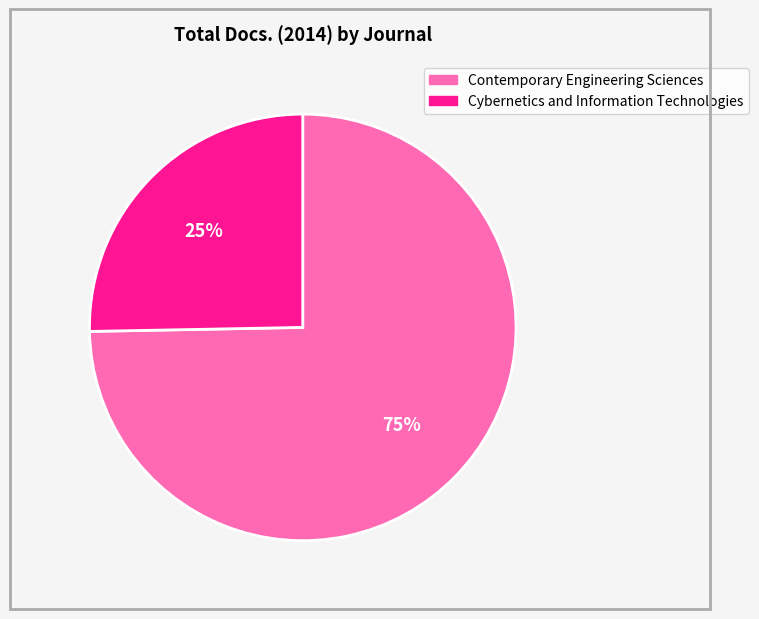

To the nearest percent, what is the average slice percentage?

50%